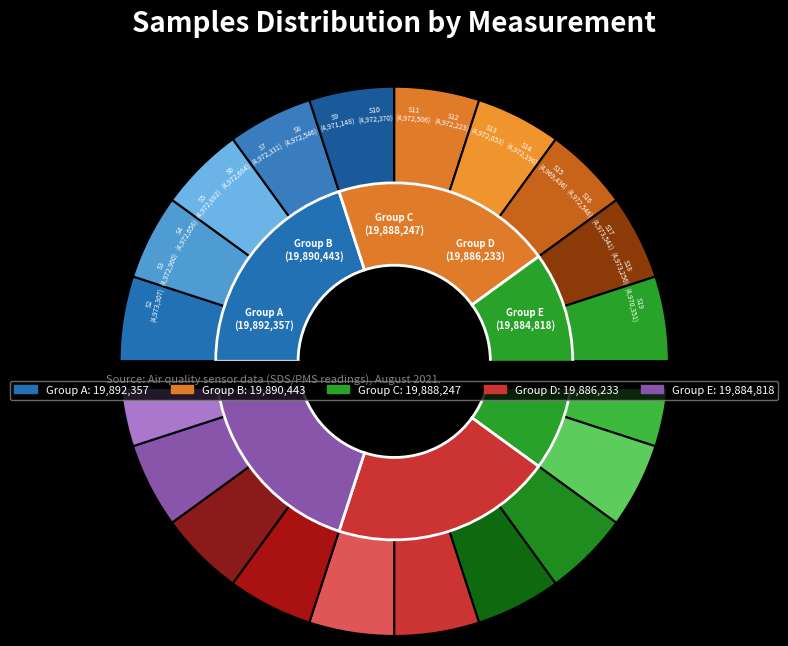

Does 4971148 account for over 50% of the chart?

No